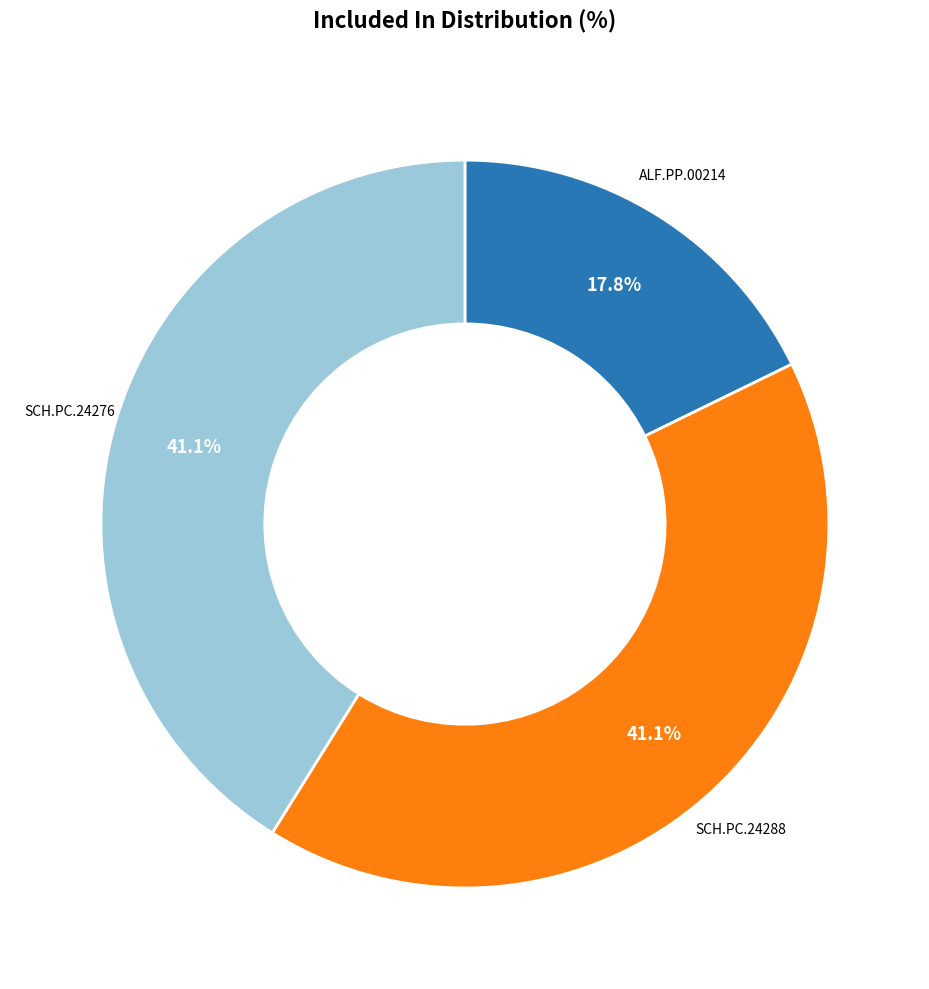

Does any single category account for the majority?

No